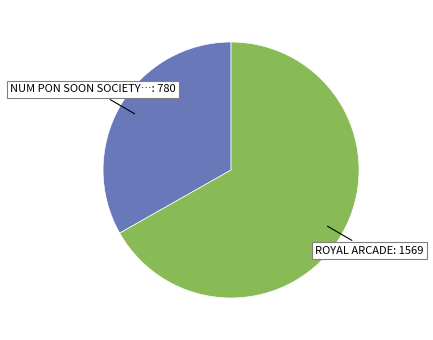

How many slices are in this pie chart?

2